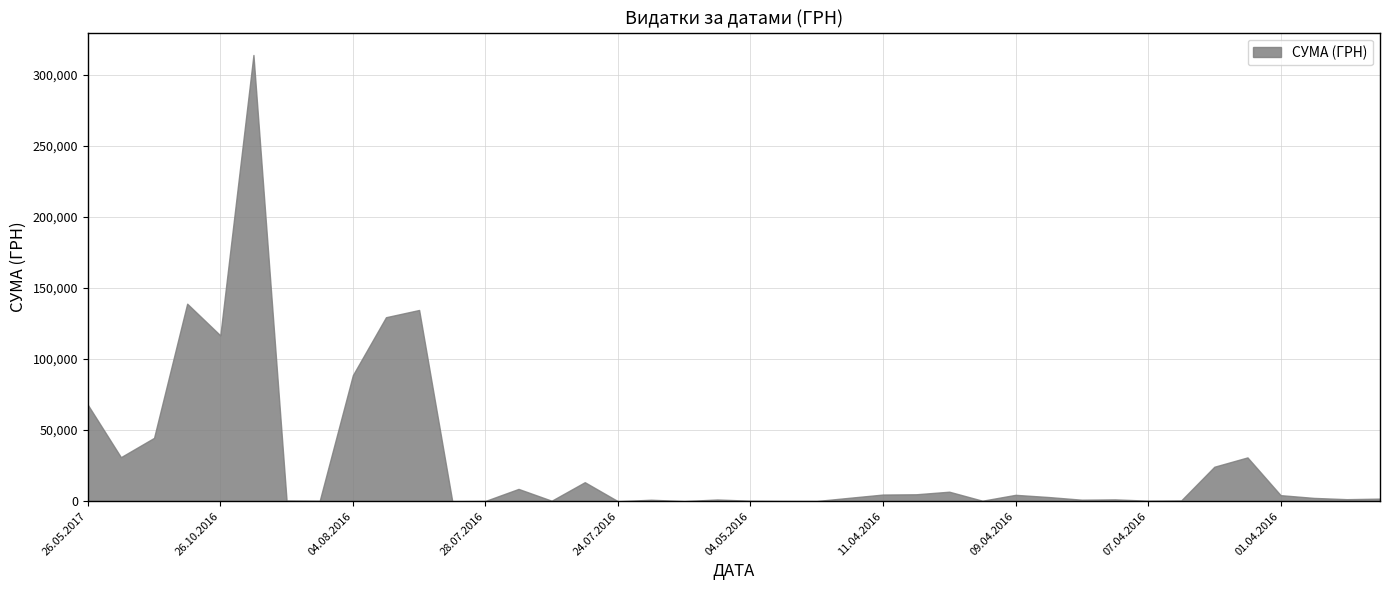

Which category has the highest value across all series?

24.10.2016